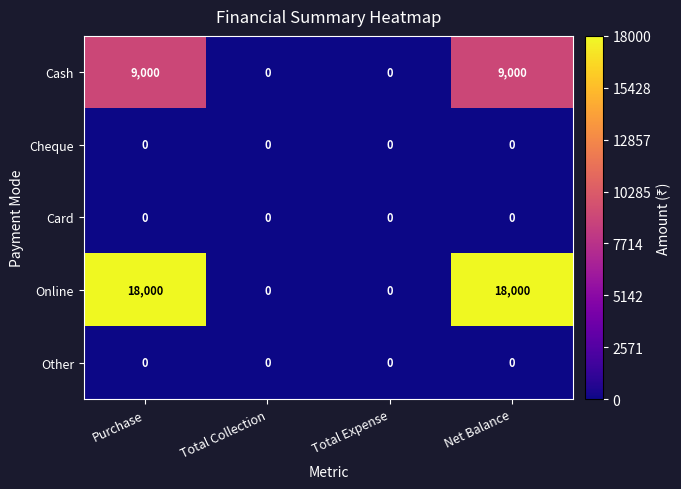

What is the approximate value of Cash at Purchase, to the nearest 100?

9000